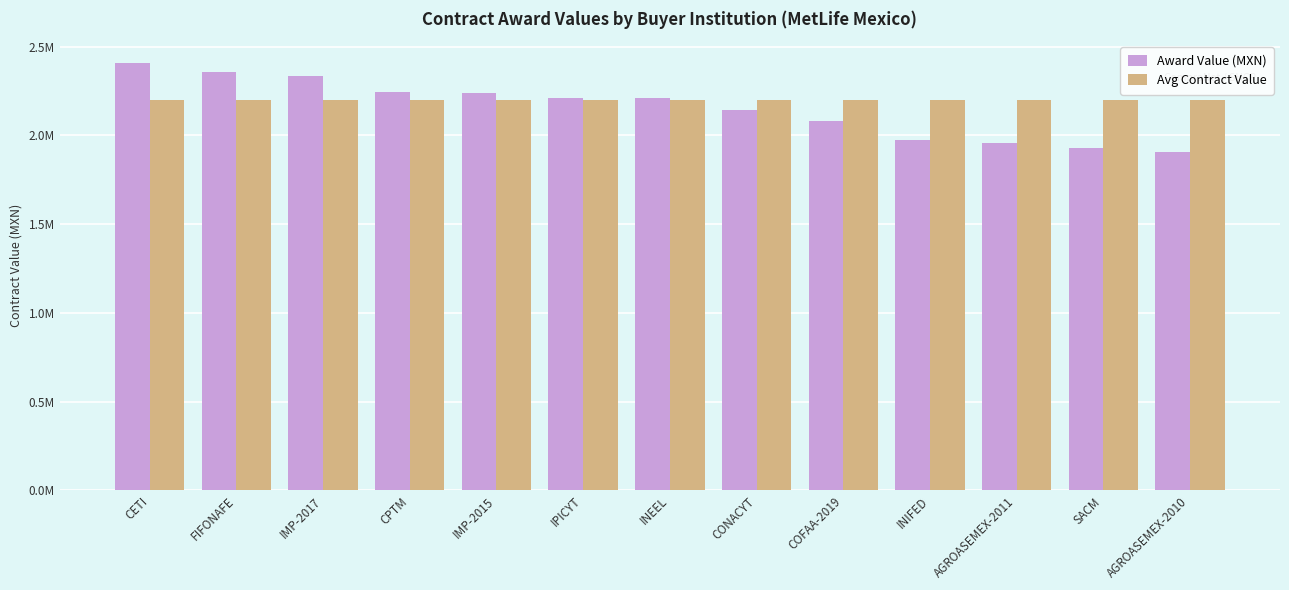

Which series changed the most between CONACYT and INIFED?

Award Value (MXN)